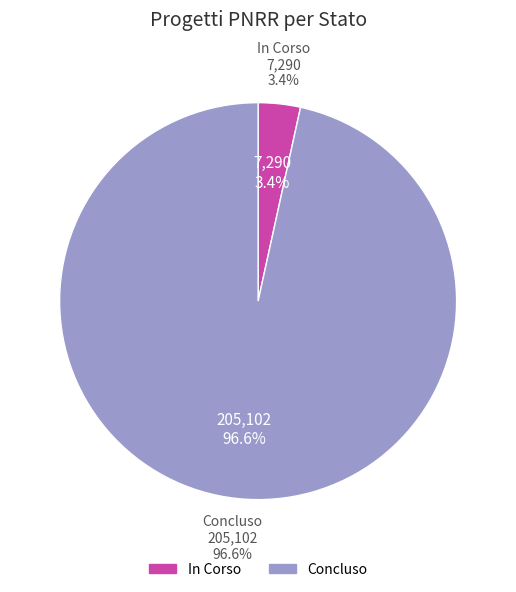

How many slices are in this pie chart?

2